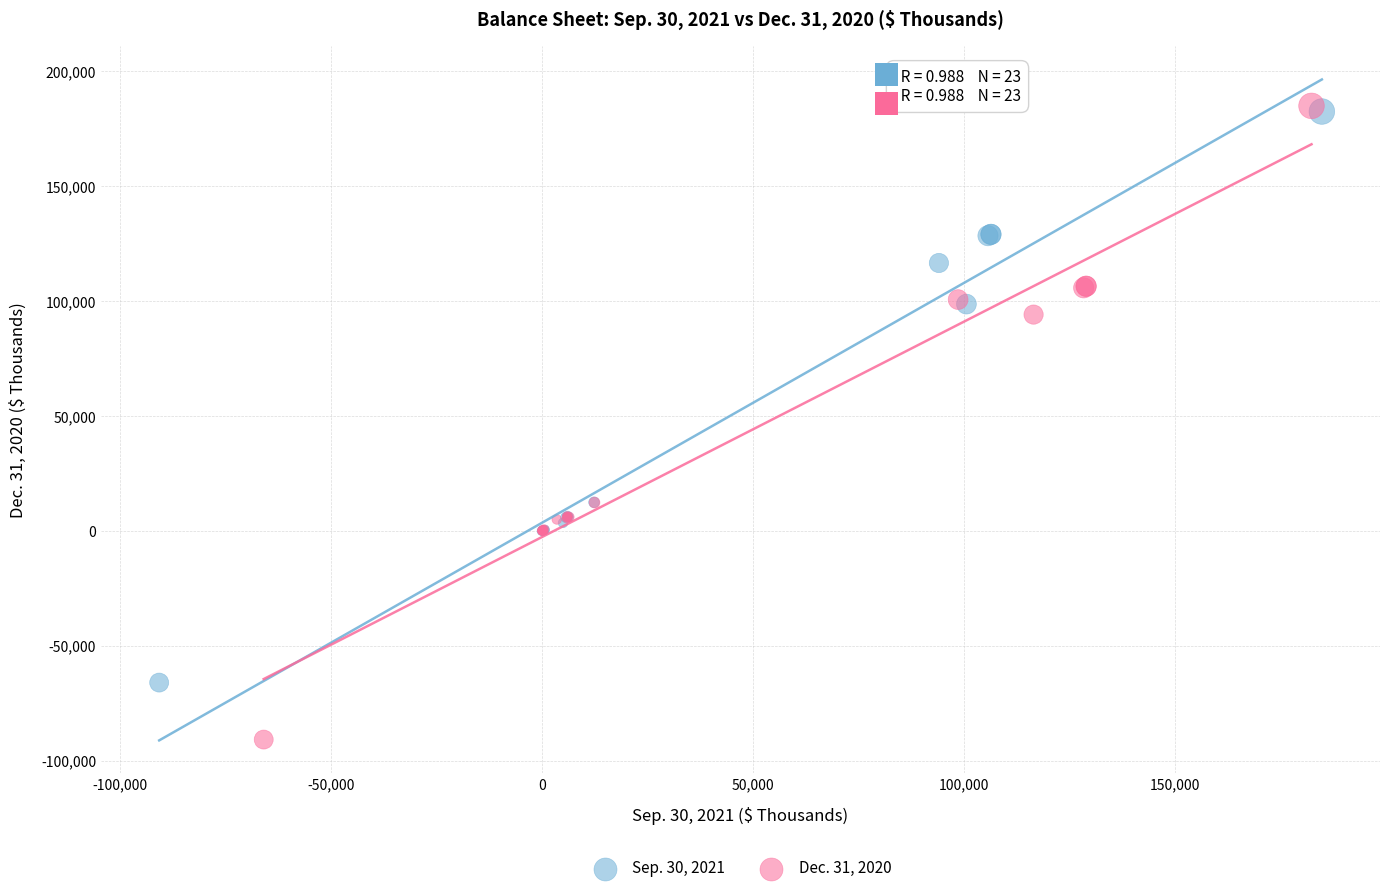

Which series contains the lowest Y value?

Dec. 31, 2020